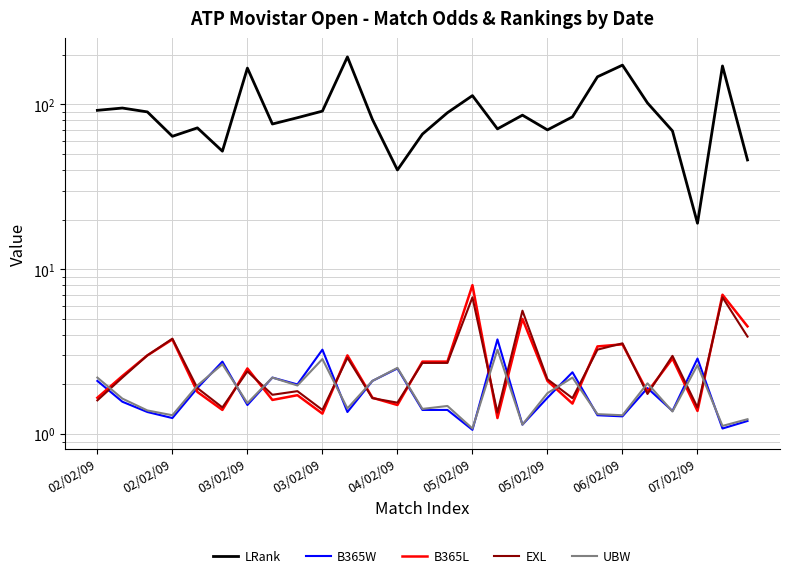

True or false: B365L has more than 2 interior local peaks.

True